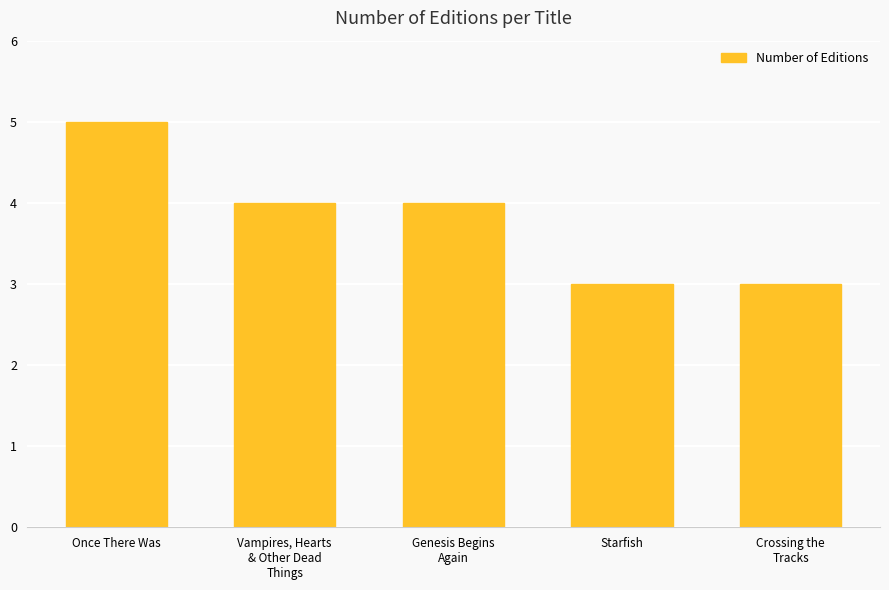

How many bars are there in total?

5